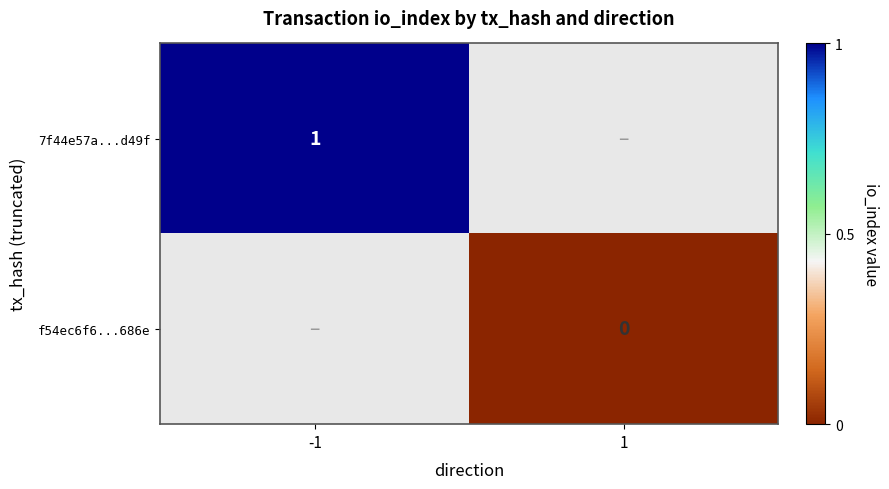

The value of 7f44e57a...d49f at -1 is 2. True or false?

False